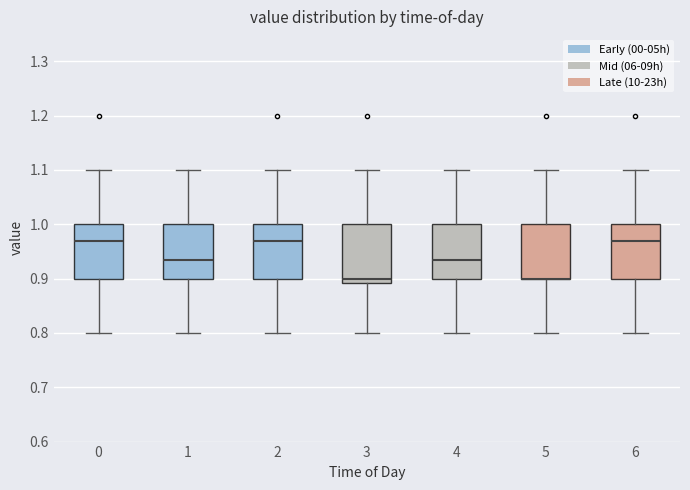

Reading left to right, read every box against the y-axis: the position of its median line, the range the box covers, and the ends of its whiskers. The values are not printed on the chart, so give them approximately, as read against the axis.

0: median 0.97, box 0.90 to 1.00, whiskers 0.80 to 1.10
1: median 0.94, box 0.90 to 1.00, whiskers 0.80 to 1.10
2: median 0.97, box 0.90 to 1.00, whiskers 0.80 to 1.10
3: median 0.90, box 0.89 to 1.00, whiskers 0.80 to 1.10
4: median 0.94, box 0.90 to 1.00, whiskers 0.80 to 1.10
5: median 0.90 (drawn on the box's lower edge), box 0.90 to 1.00, whiskers 0.80 to 1.10
6: median 0.97, box 0.90 to 1.00, whiskers 0.80 to 1.10